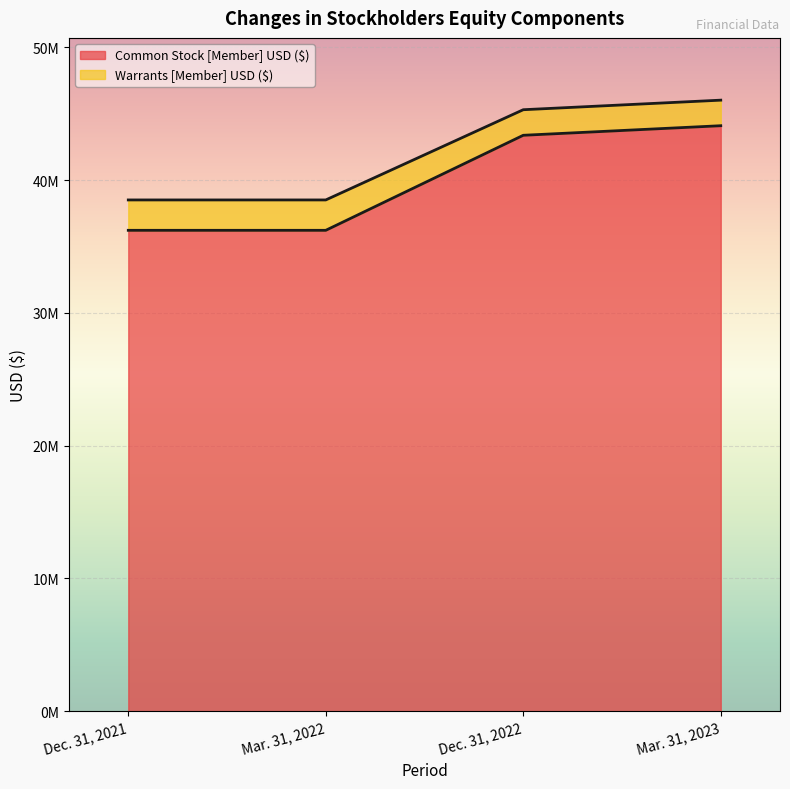

The Common Stock [Member] USD ($) series shows 18005073 at Dec. 31, 2022. True or false?

False